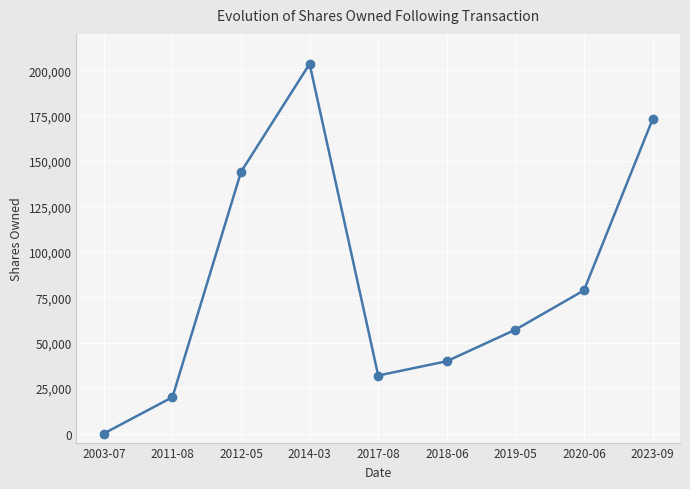

How many lines are shown in the chart?

1